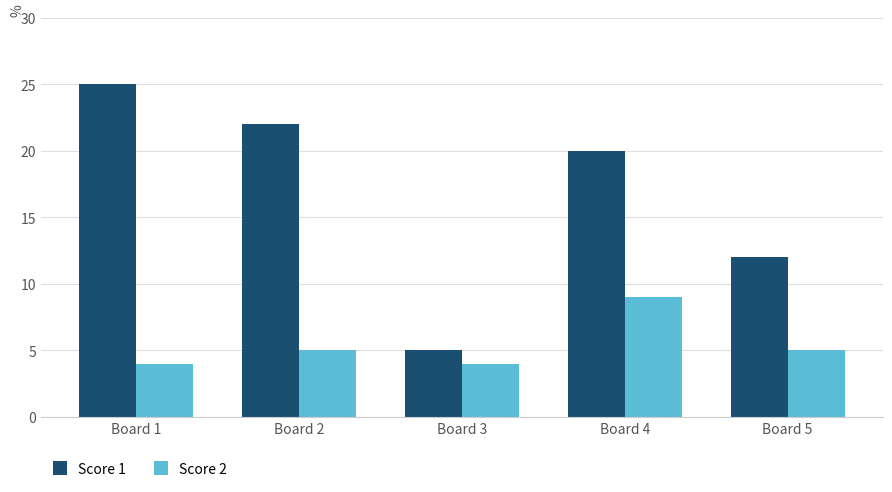

What is the difference between the highest and lowest values at Board 3?

1